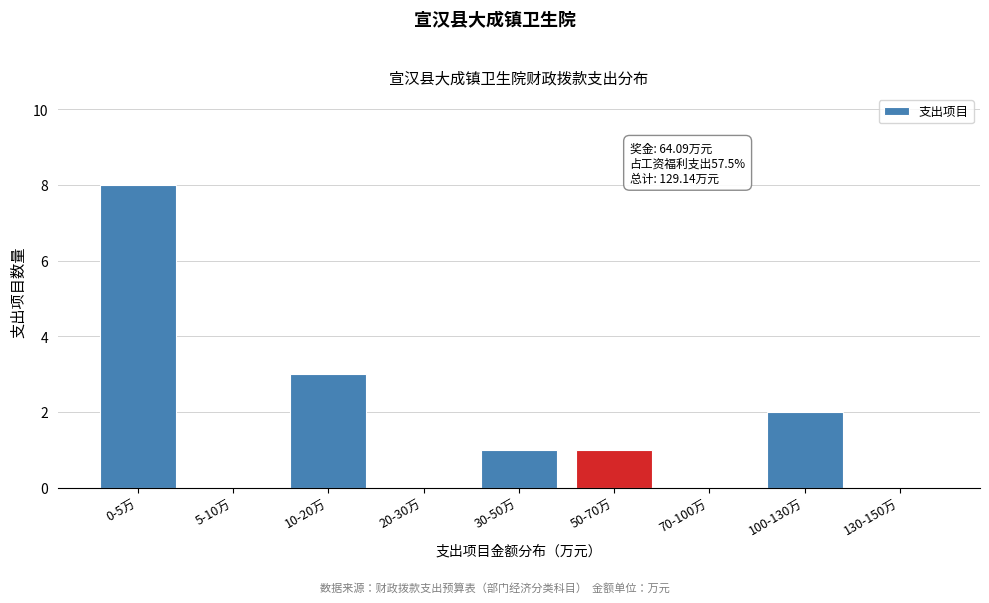

Reading left to right, what are all the values shown in this chart?

0-5万=8	5-10万=0	10-20万=3	20-30万=0	30-50万=1	50-70万=1	70-100万=0	100-130万=2	130-150万=0